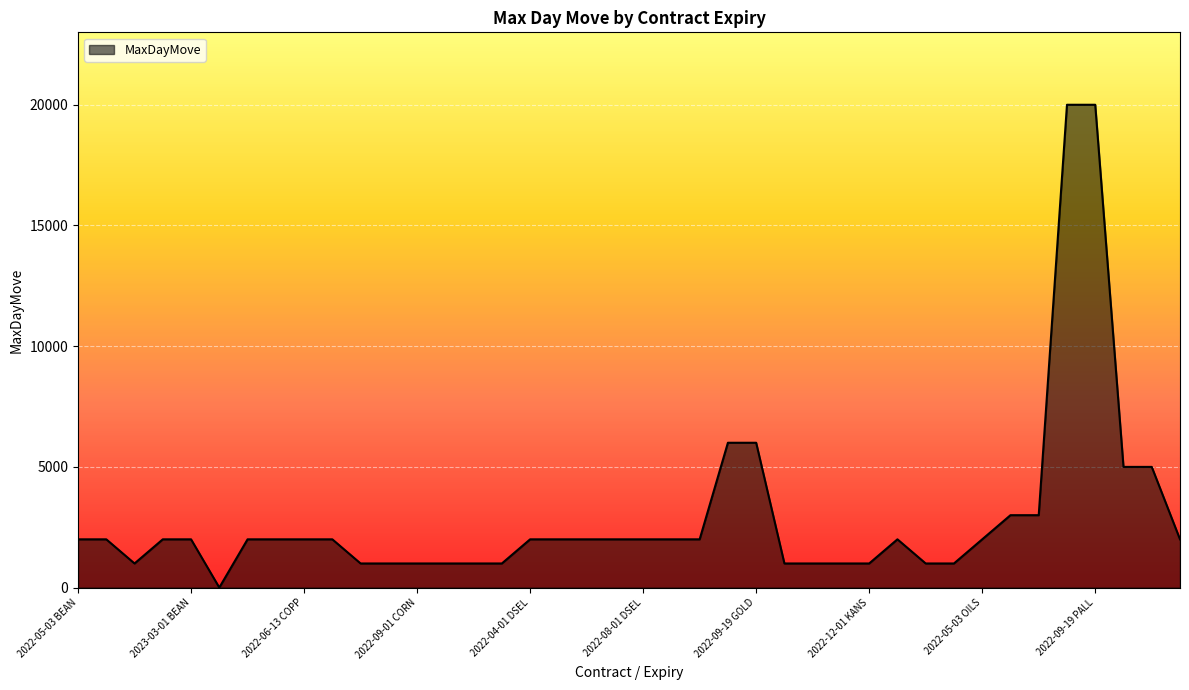

Does the chart display data point markers on the line(s)?

No